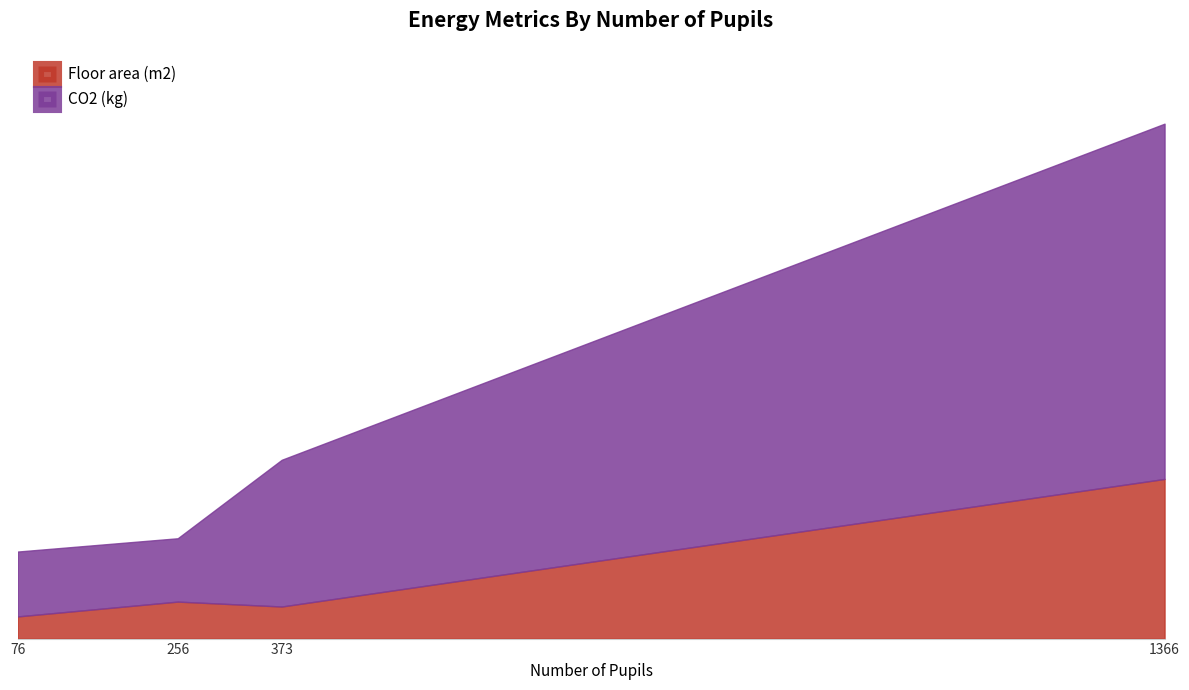

What is the value of the CO2 (kg) point at the 4th from the left?

33338